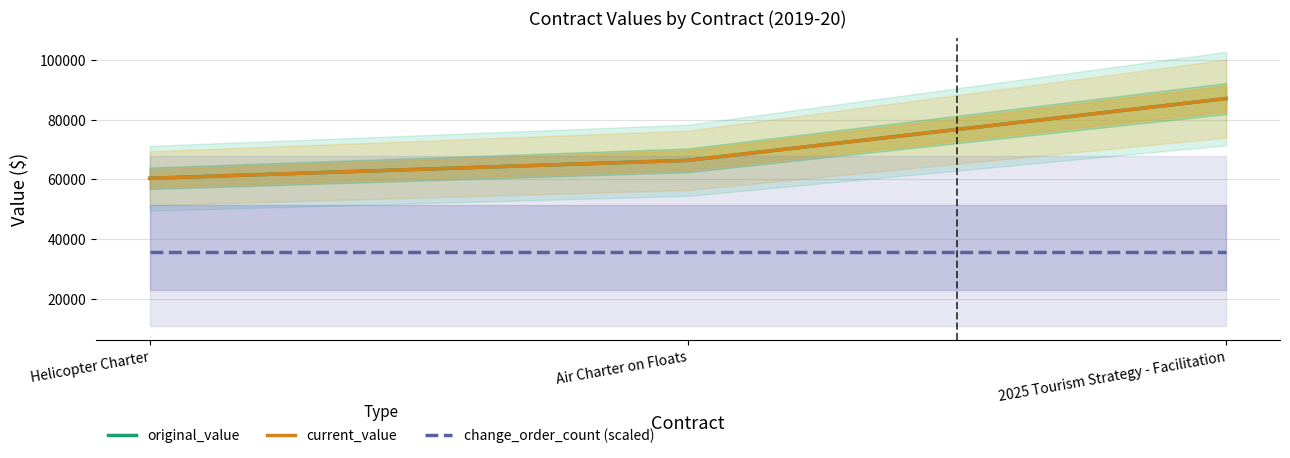

What is the label of the 3rd point from the right?

Helicopter Charter